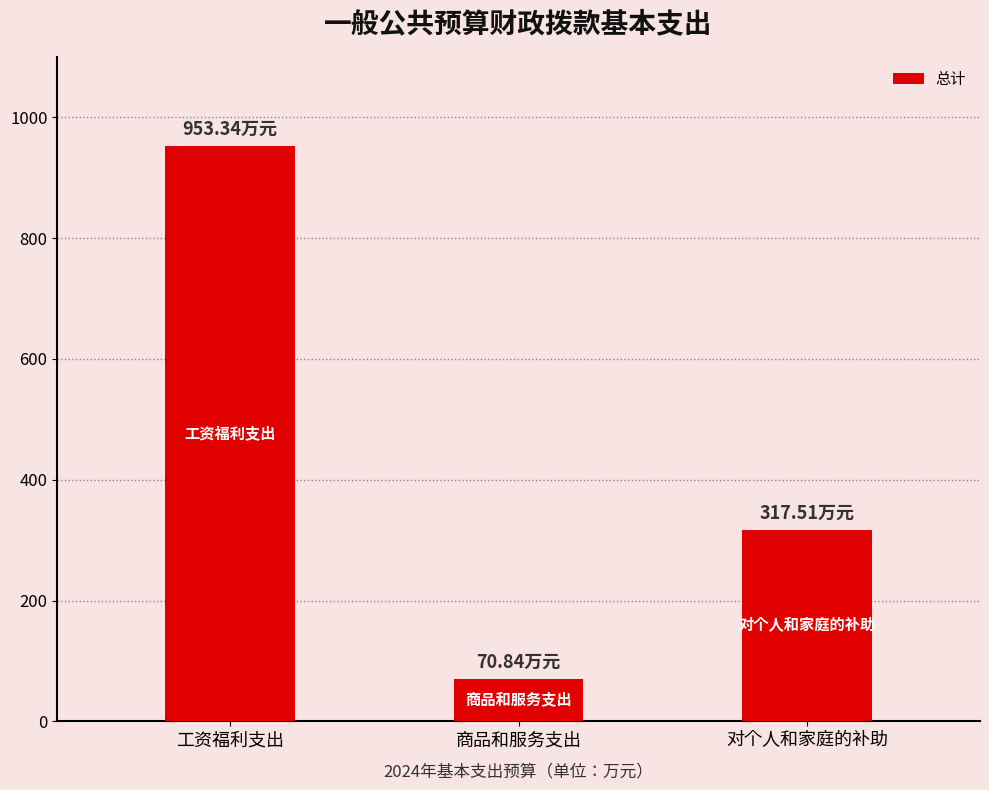

Rank the categories by value from lowest to highest.

商品和服务支出, 对个人和家庭的补助, 工资福利支出